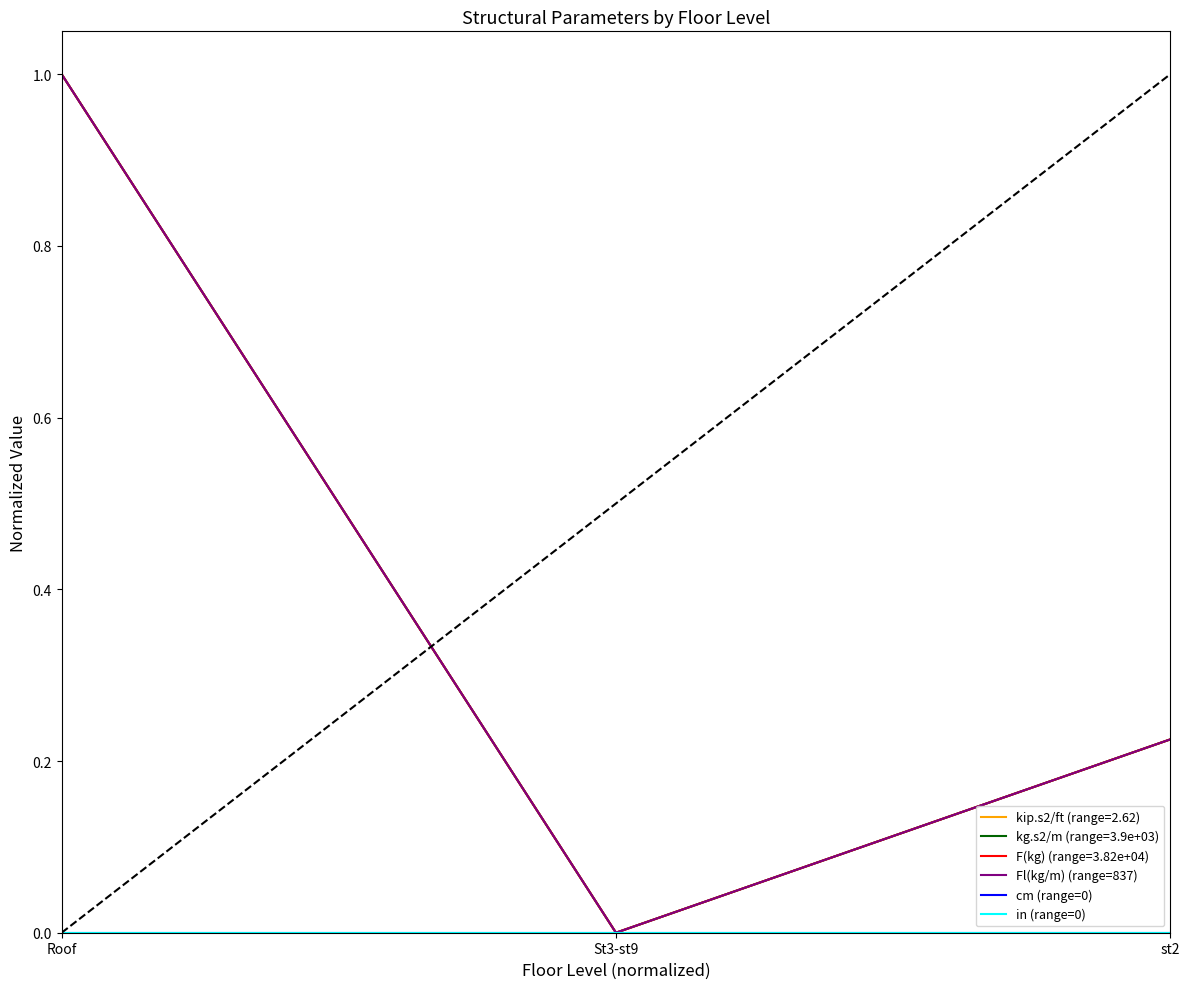

Does the chart have visible grid lines?

No